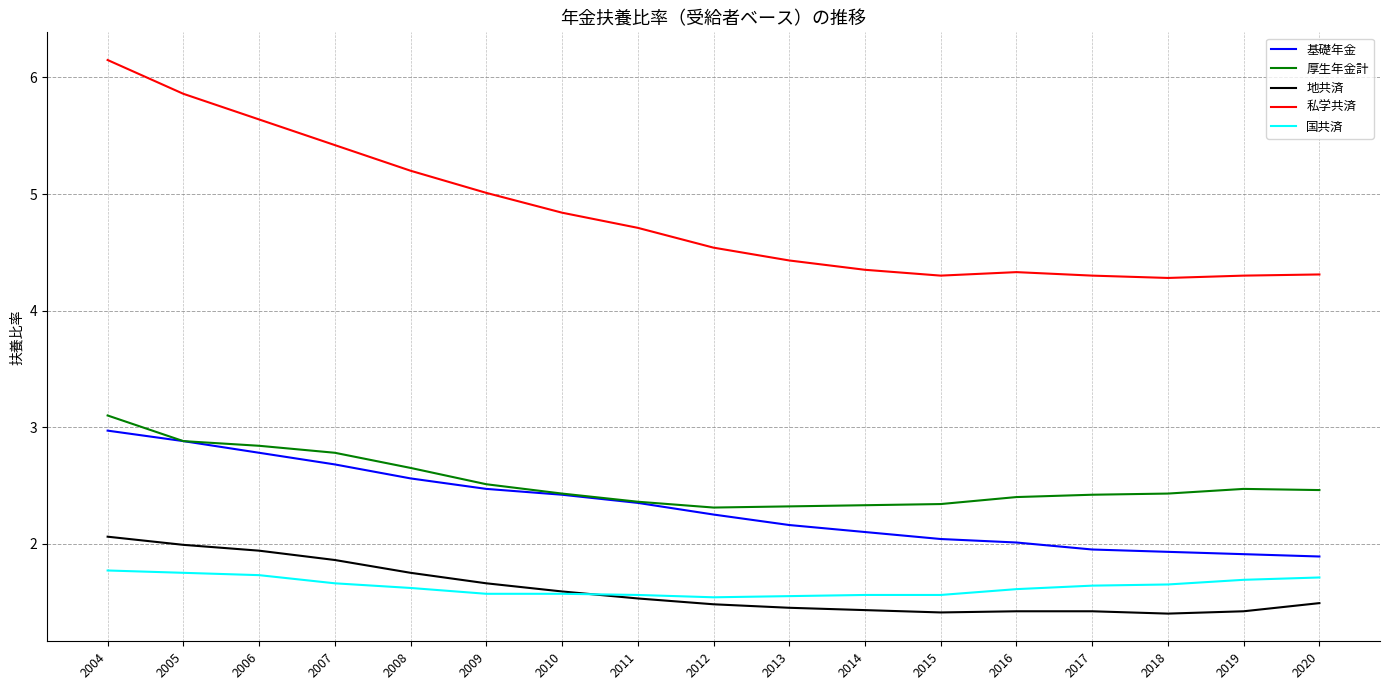

What are all the series names shown in the legend?

基礎年金, 厚生年金計, 地共済, 私学共済, 国共済